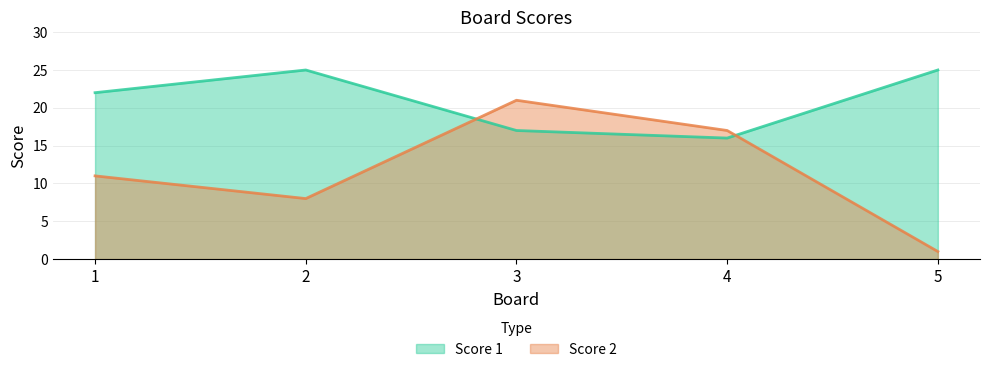

At which label does Score 1 first exceed 22?

2